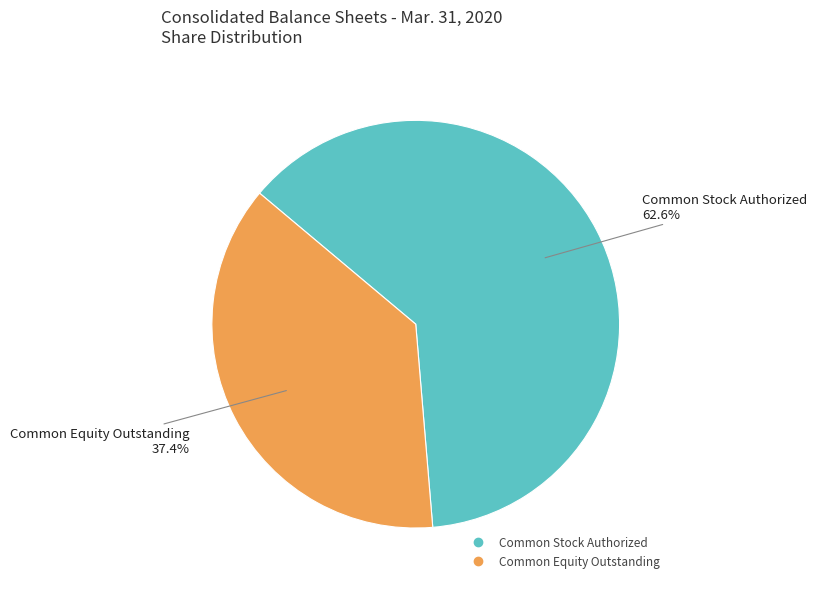

Rank the categories by value from highest to lowest.

Common Stock Authorized, Common Equity Outstanding